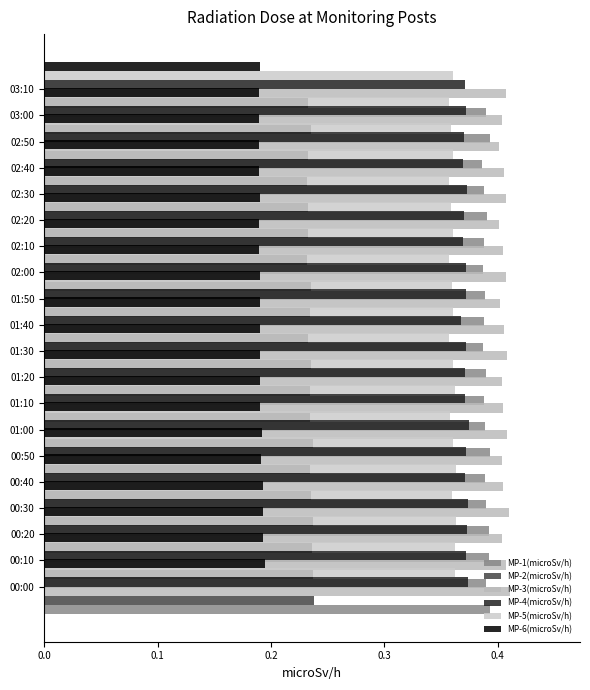

Does the chart contain any negative values?

No